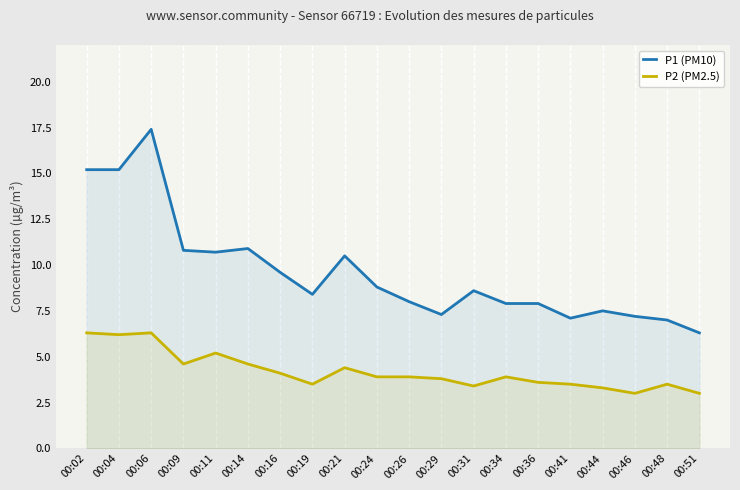

How many lines are shown in the chart?

2